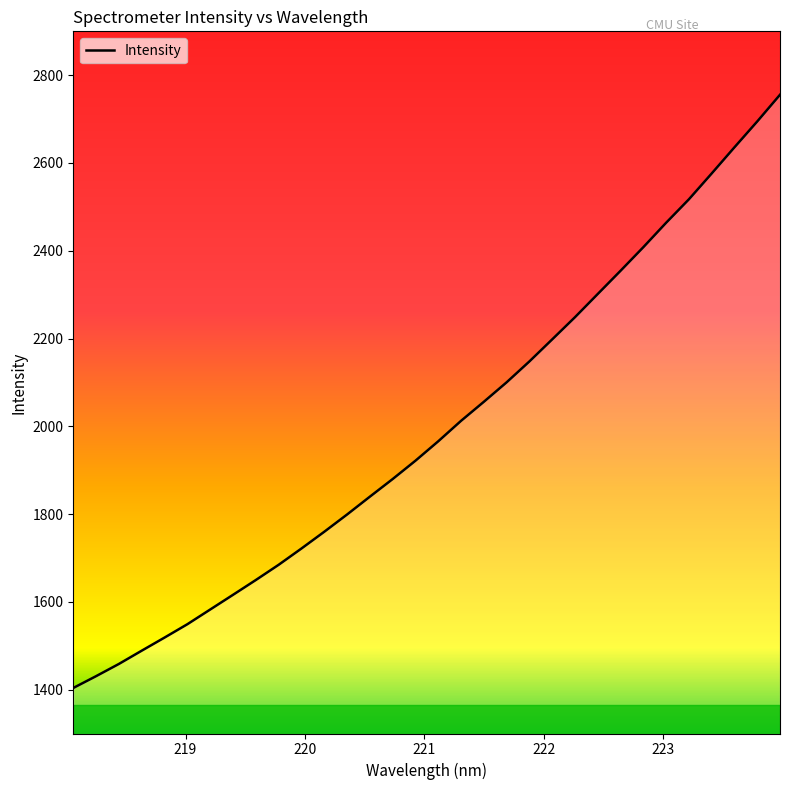

What is the difference between the maximum and minimum values?

1351.8